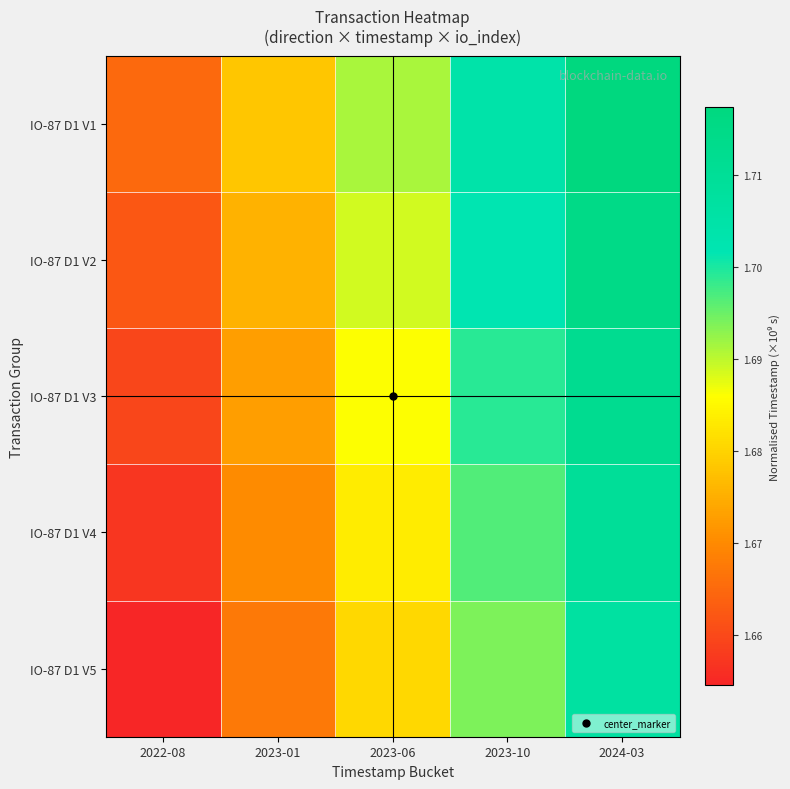

Rank the series at 2023-06 from lowest to highest value.

IO-87 D1 V5, IO-87 D1 V4, IO-87 D1 V3, IO-87 D1 V2, IO-87 D1 V1